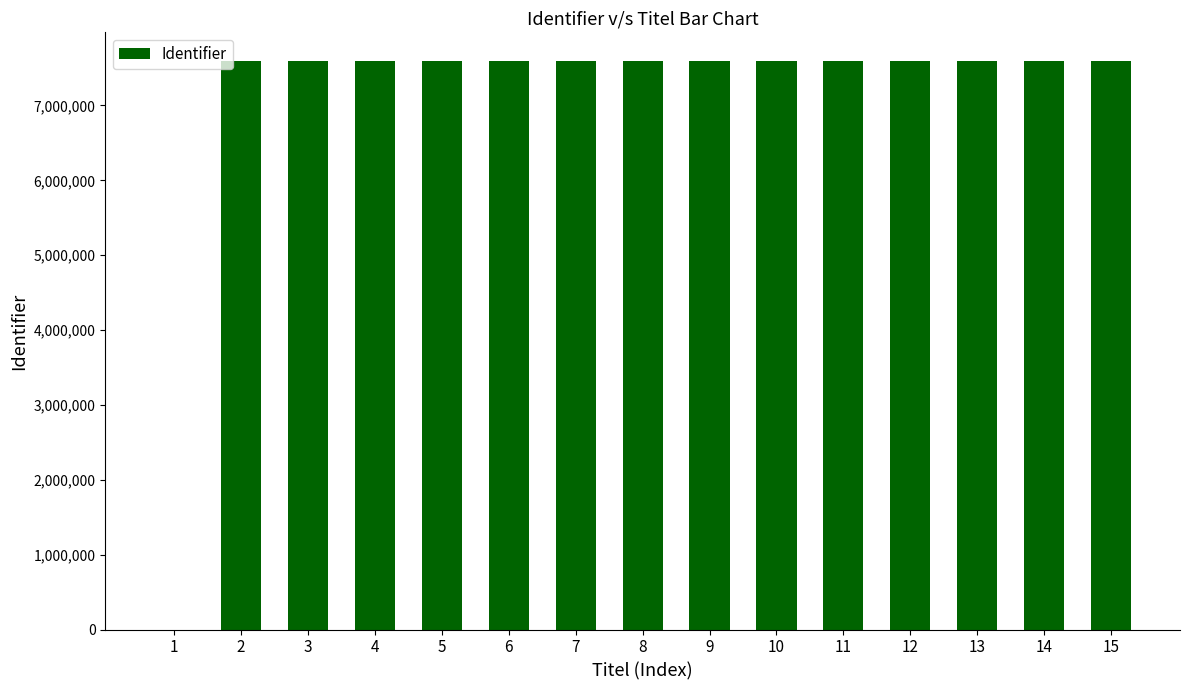

Approximately how many times larger is the value at 6 compared to 10?

1.0